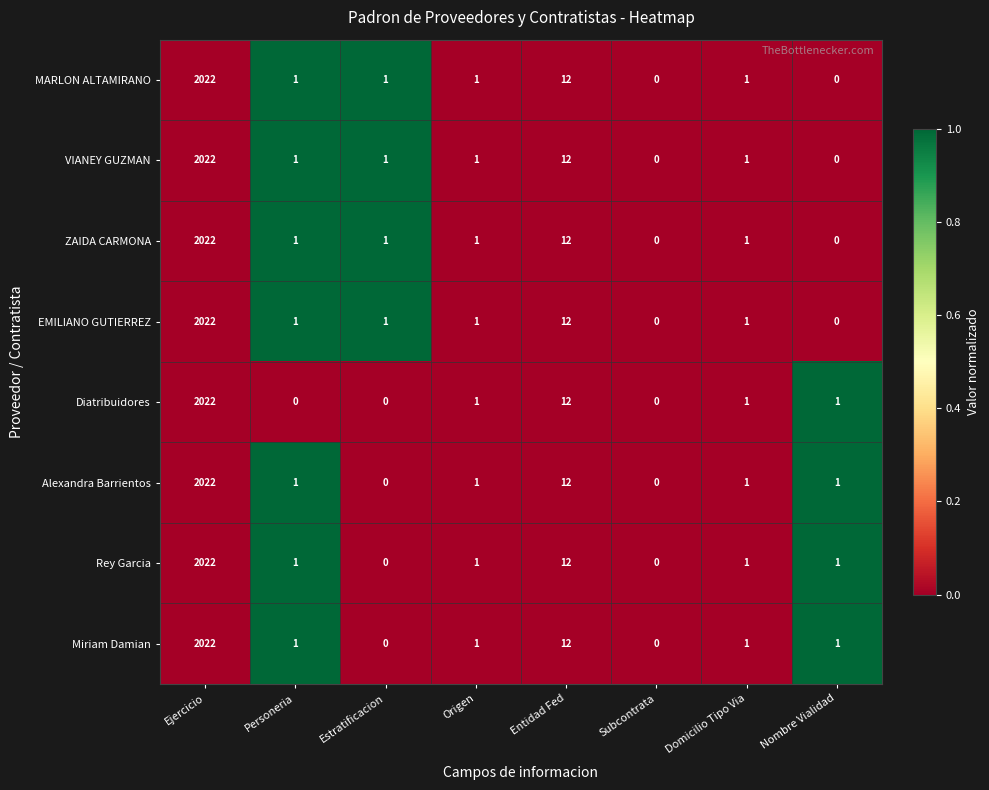

What is the difference between the second highest and second lowest values in the Alexandra Barrientos series?

12